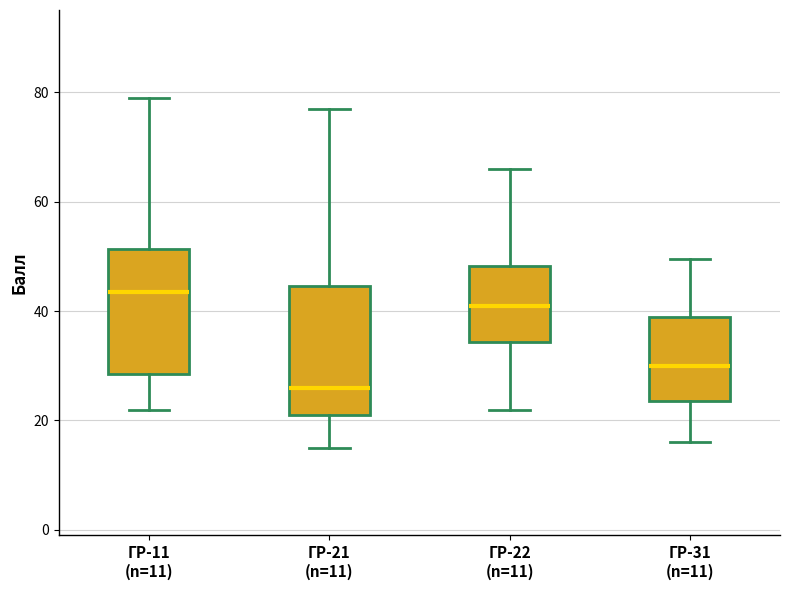

Reading left to right, read every box against the y-axis: the position of its median line, the range the box covers, and the ends of its whiskers. The values are not printed on the chart, so give them approximately, as read against the axis.

ГР-11 (n=11): median 44, box 28 to 52, whiskers 22 to 80
ГР-21 (n=11): median 26, box 22 to 44, whiskers 16 to 78
ГР-22 (n=11): median 42, box 34 to 48, whiskers 22 to 66
ГР-31 (n=11): median 30, box 24 to 40, whiskers 16 to 50